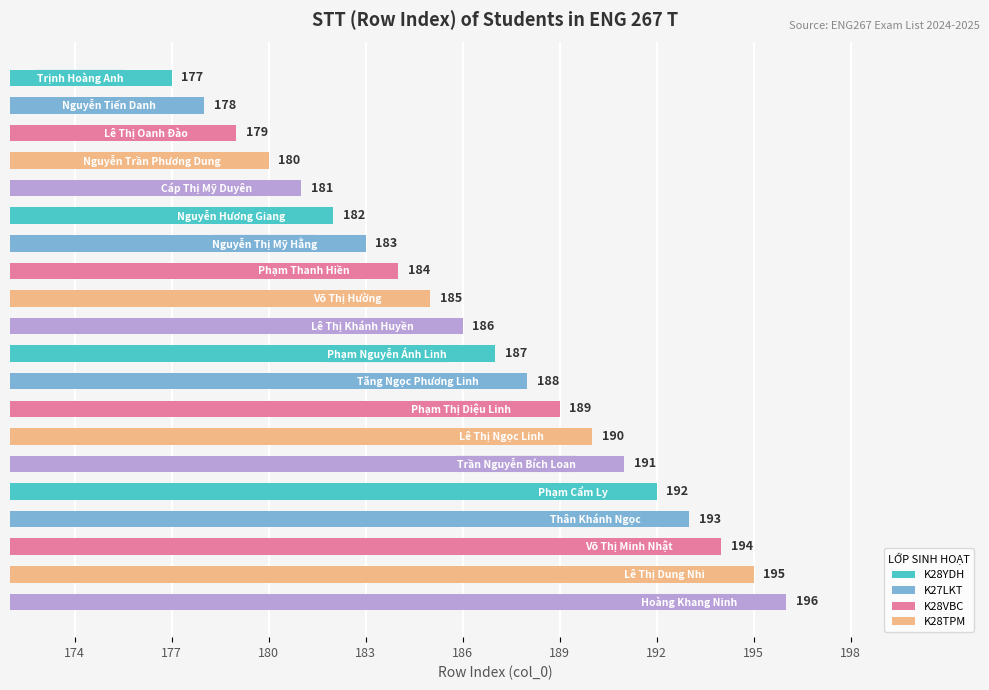

What is the sum of all values?

3730